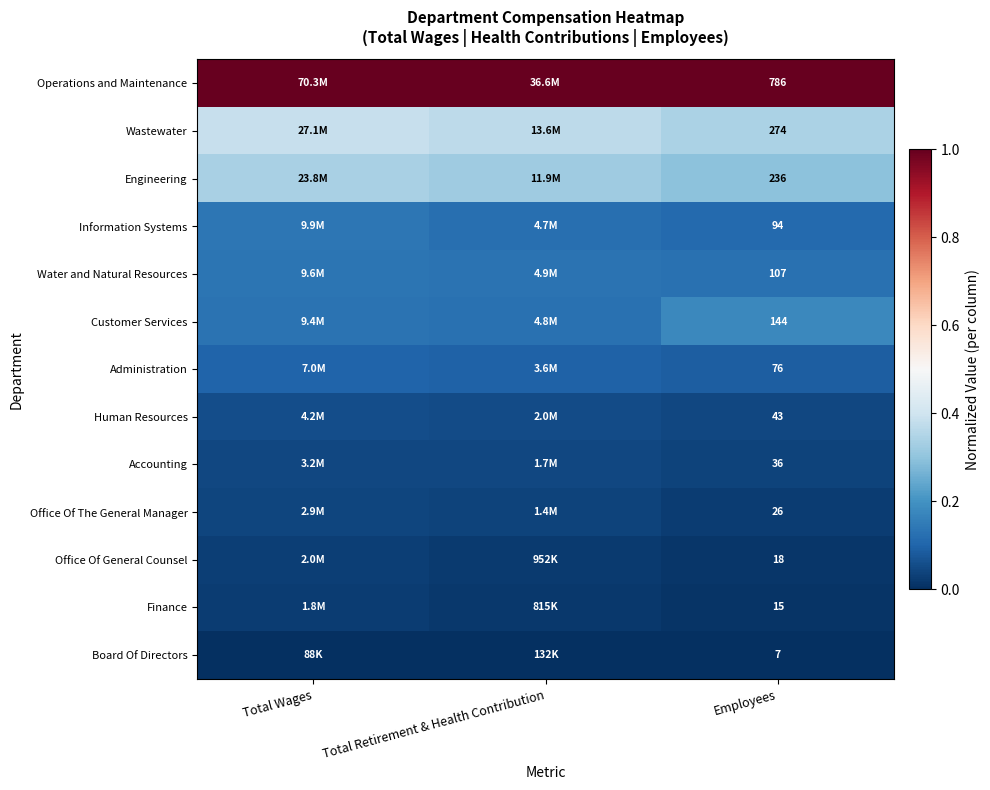

At Employees, list the series in order from smallest to largest.

Board Of Directors, Finance, Office Of General Counsel, Office Of The General Manager, Accounting, Human Resources, Administration, Information Systems, Water and Natural Resources, Customer Services, Engineering, Wastewater, Operations and Maintenance